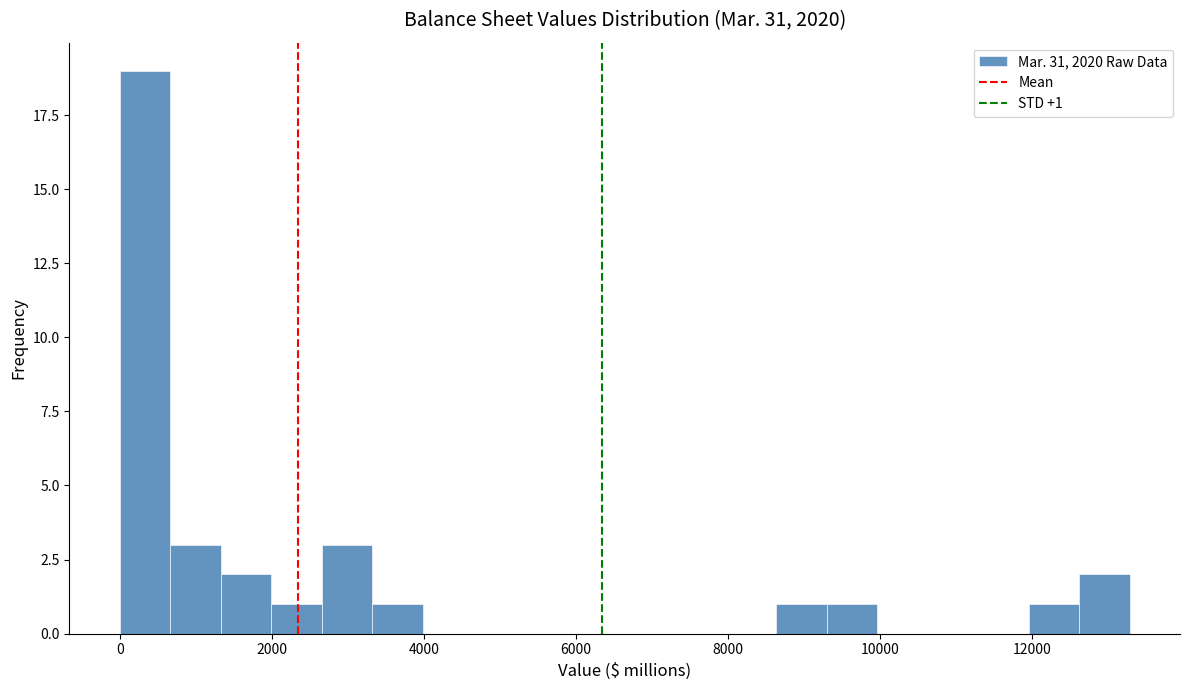

Read against the x-axis, roughly where is the centre of the tallest bar?

400